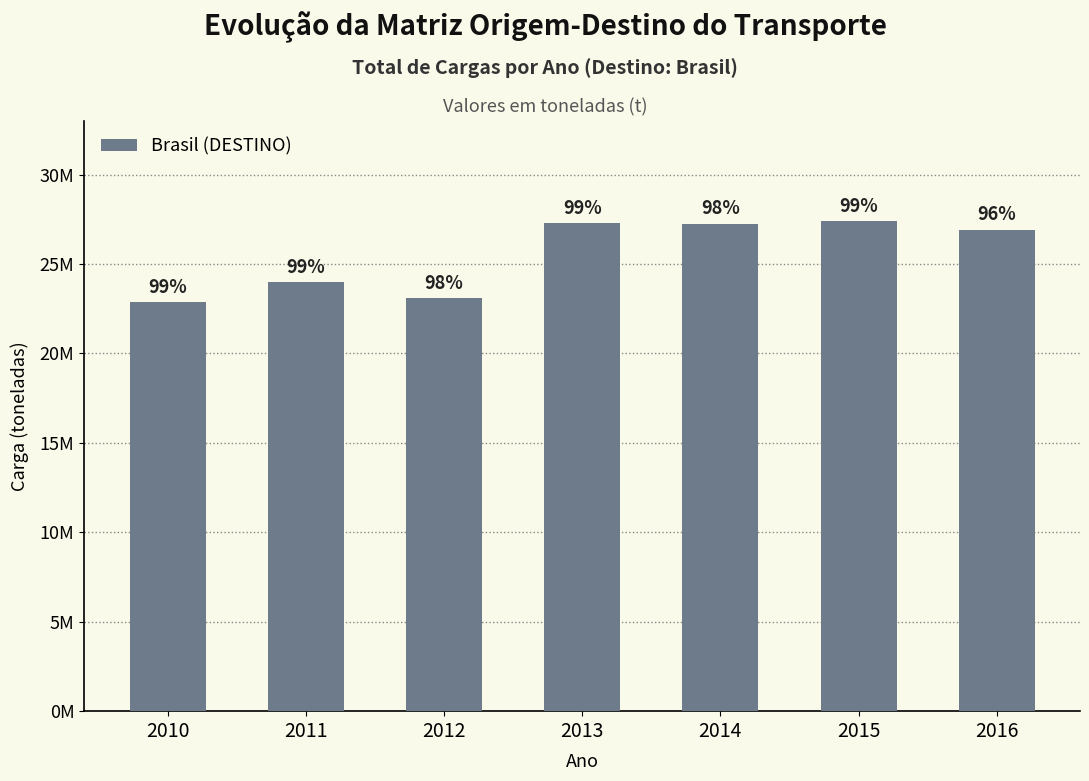

Where does the data first go above 26920590?

2013